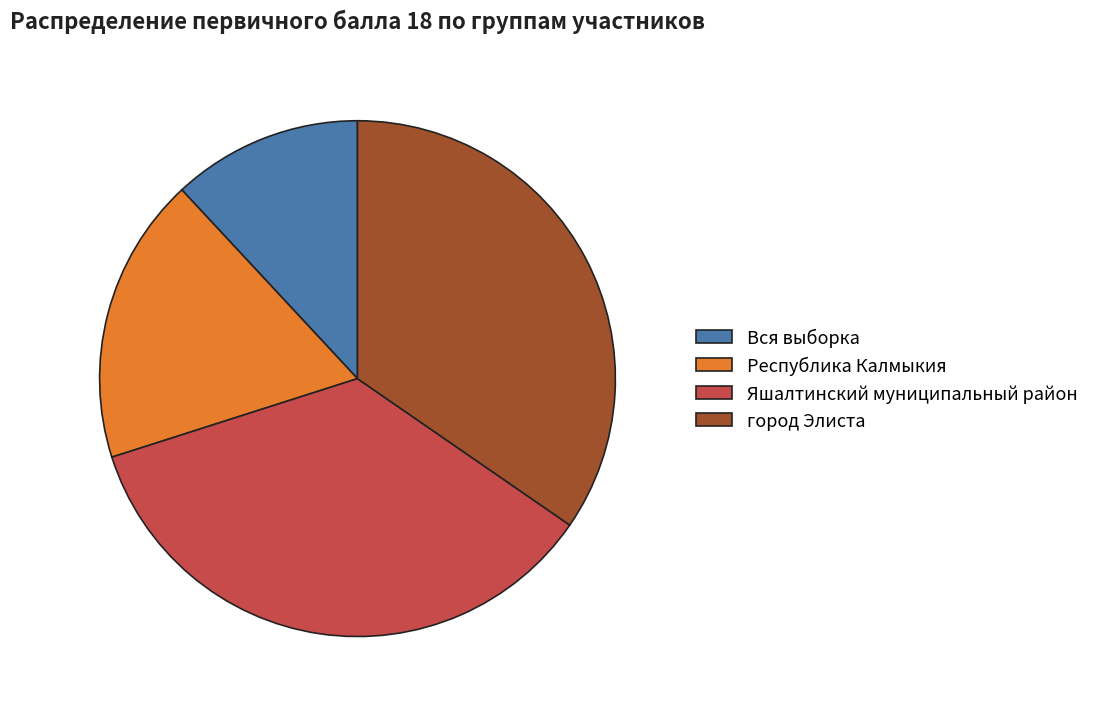

How many slices are in this pie chart?

4